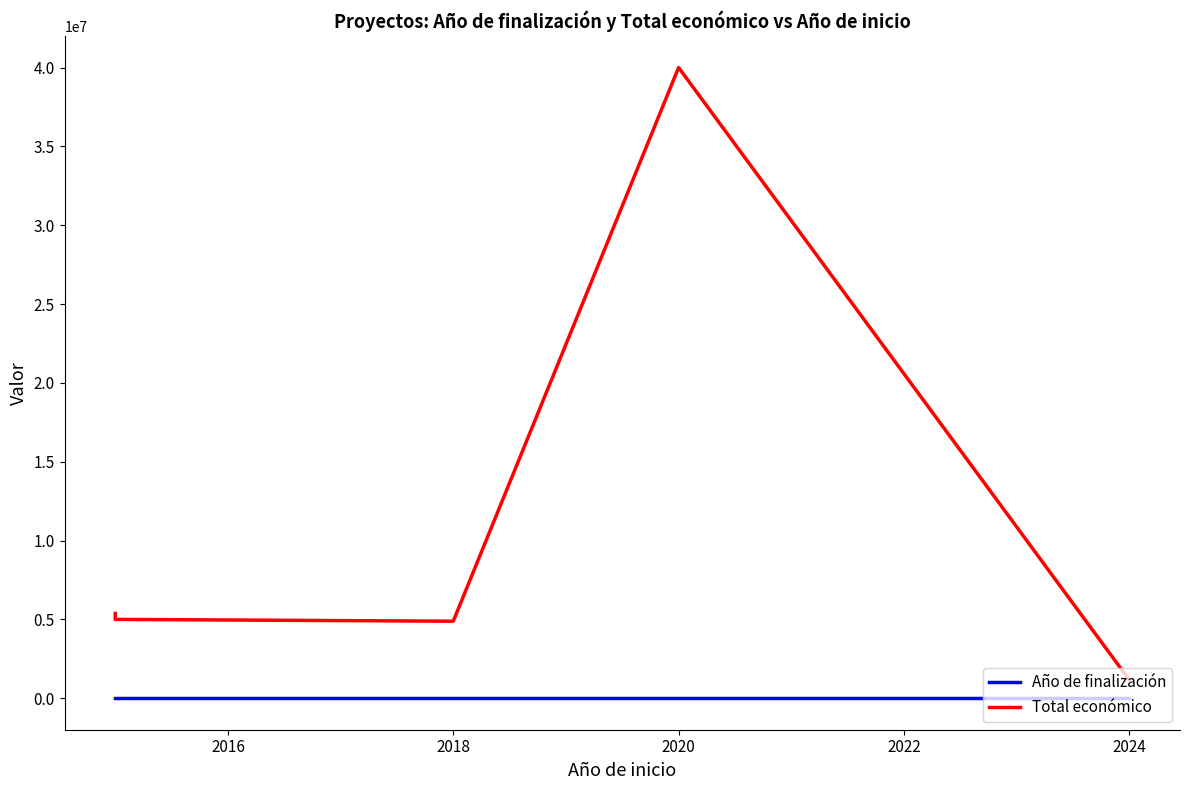

At which category is the sum across all series the highest?

2020